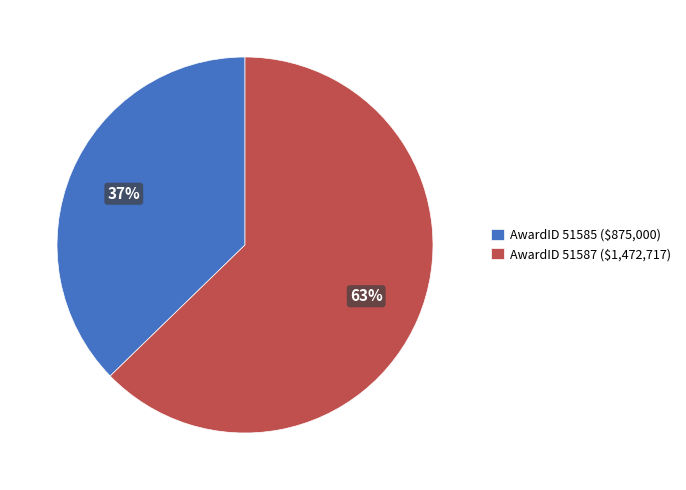

To the nearest percent, what is the average slice percentage?

50%